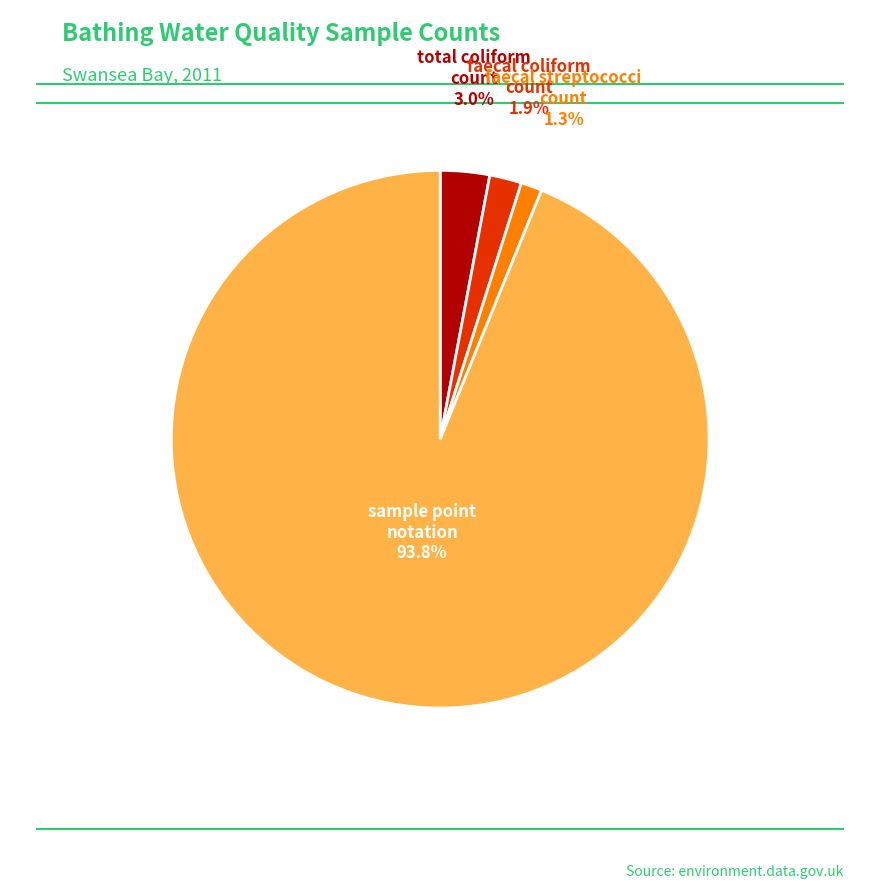

How many segments does this pie chart have?

4